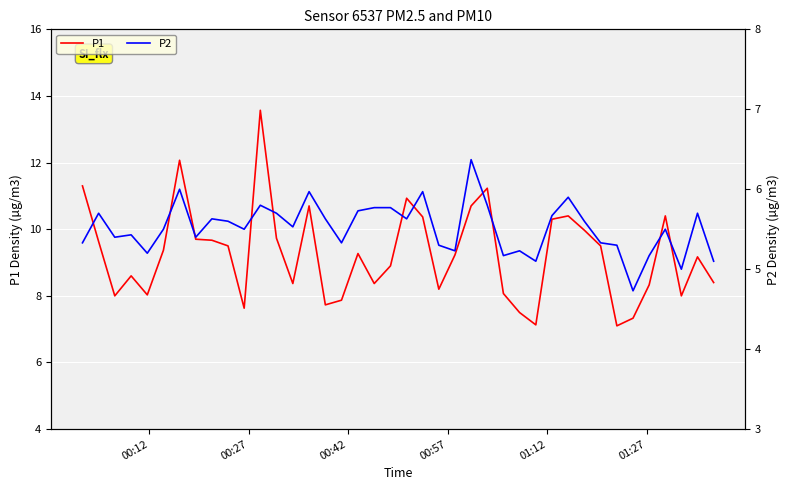

Rank the series by their average value, from highest to lowest.

P1, P2